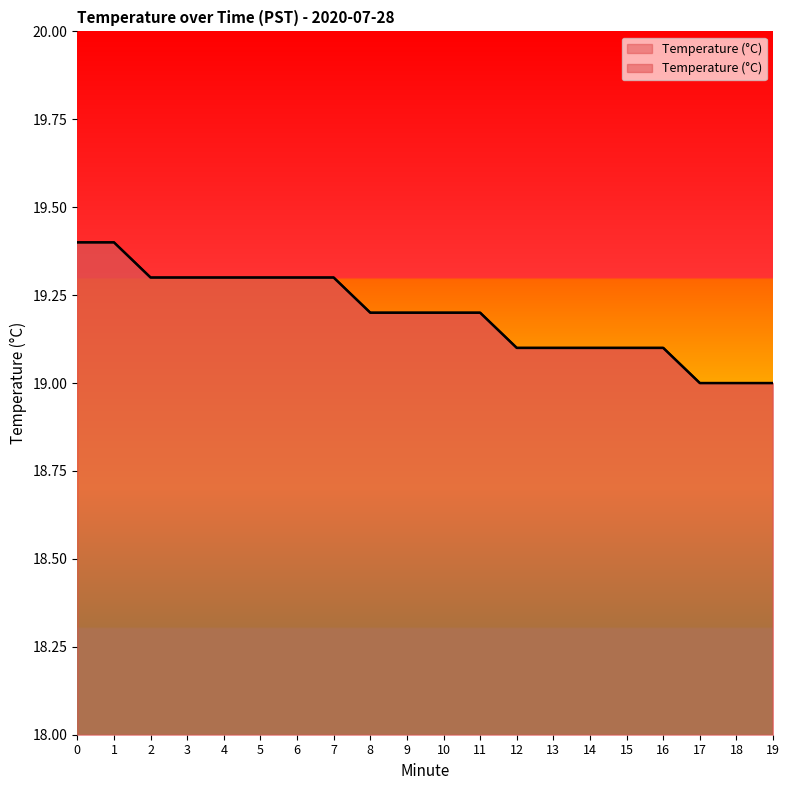

What is the value of the 2nd point from the left?

19.4